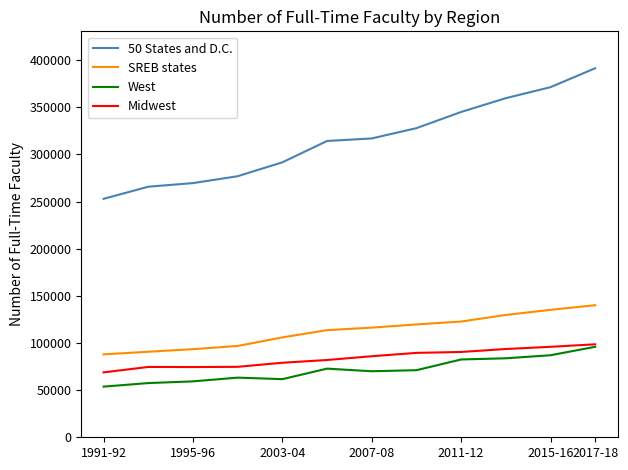

Does the chart have visible grid lines?

No